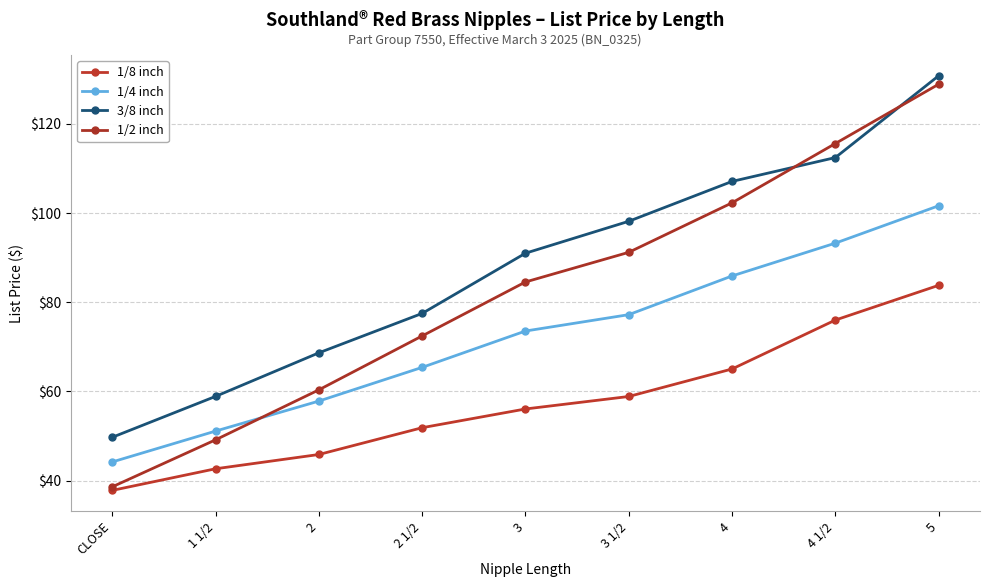

Does the chart display data point markers on the line(s)?

Yes